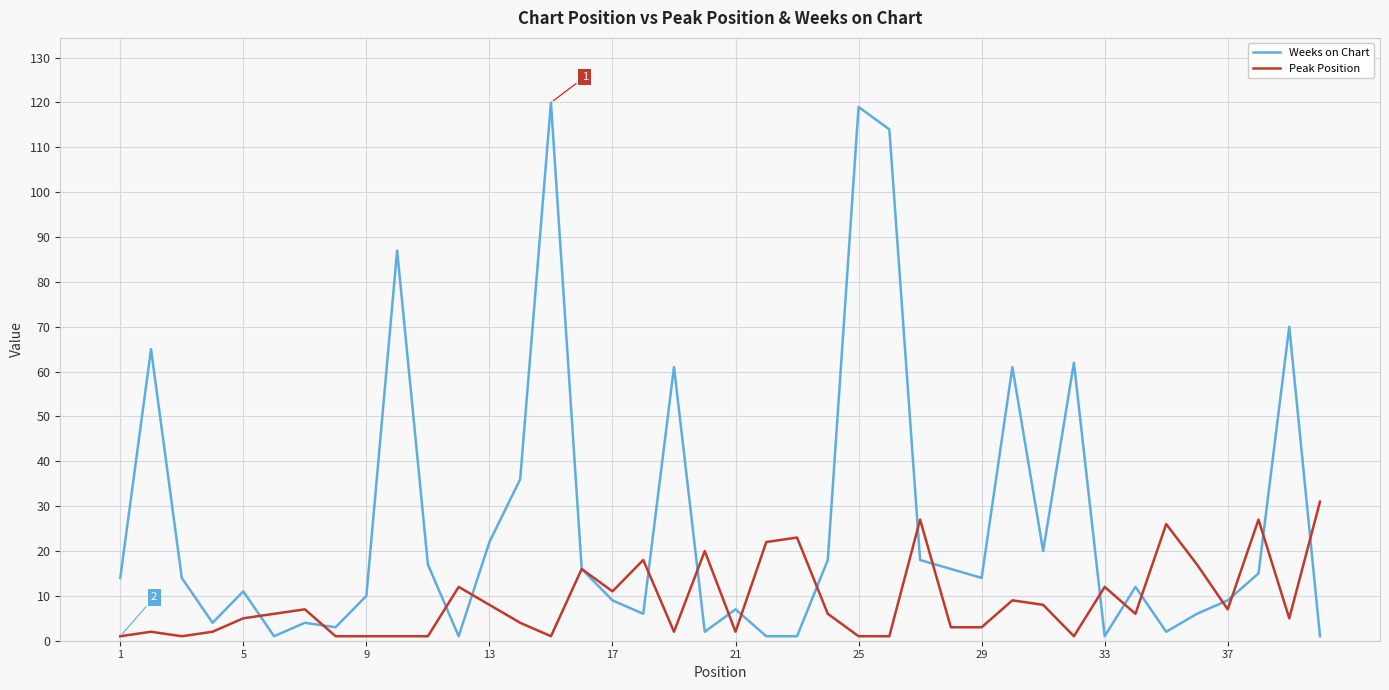

True or false: Peak Position has more than 0 points higher than both neighbors.

True